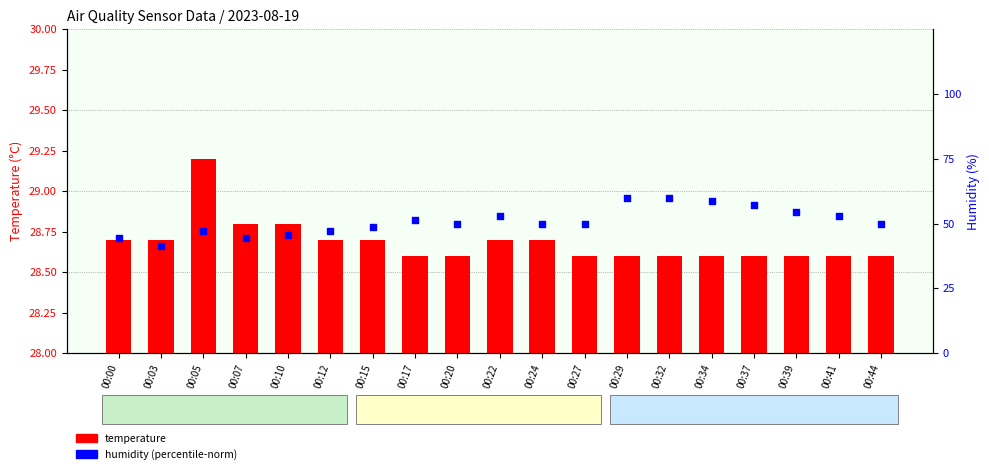

At how many categories does at least one series exceed 50?

8